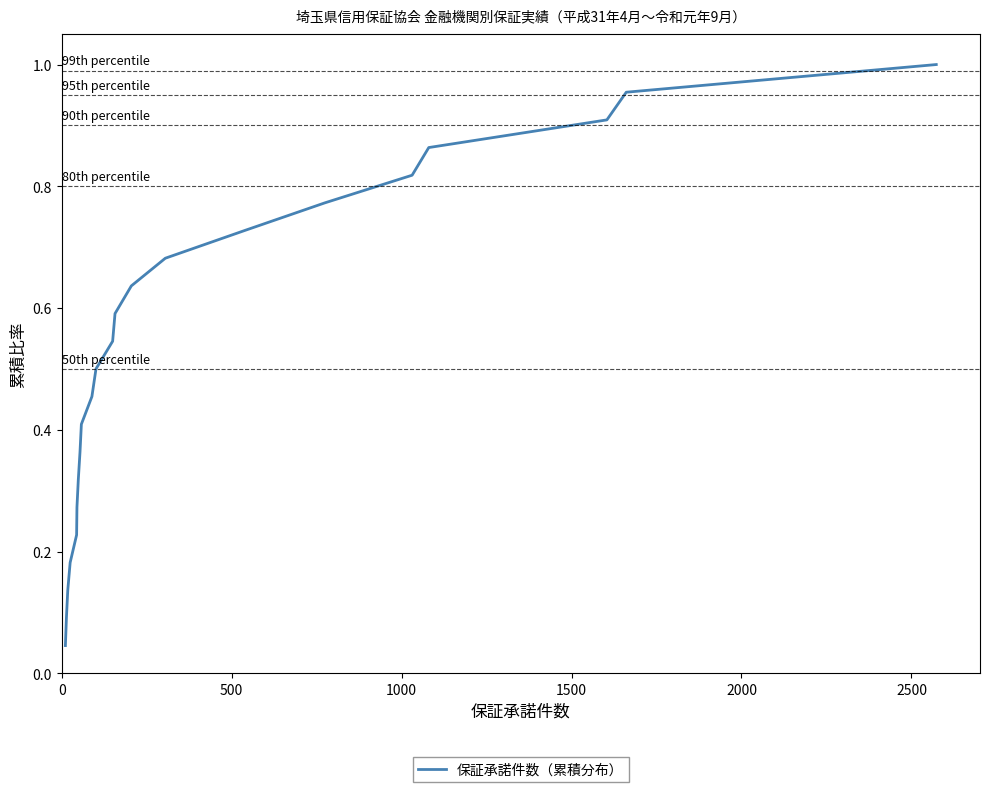

True or false: there are more than 1 points higher than both neighbors.

False